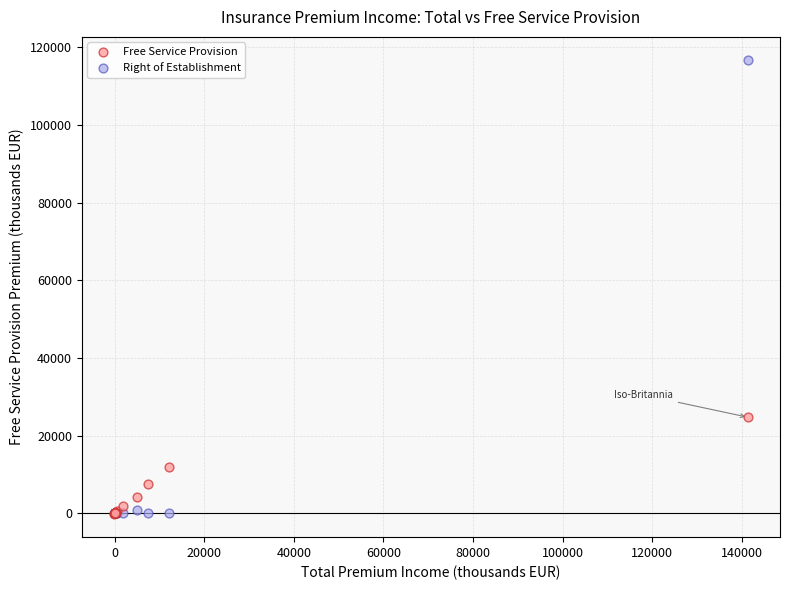

Which series contains the highest Y value?

Right of Establishment